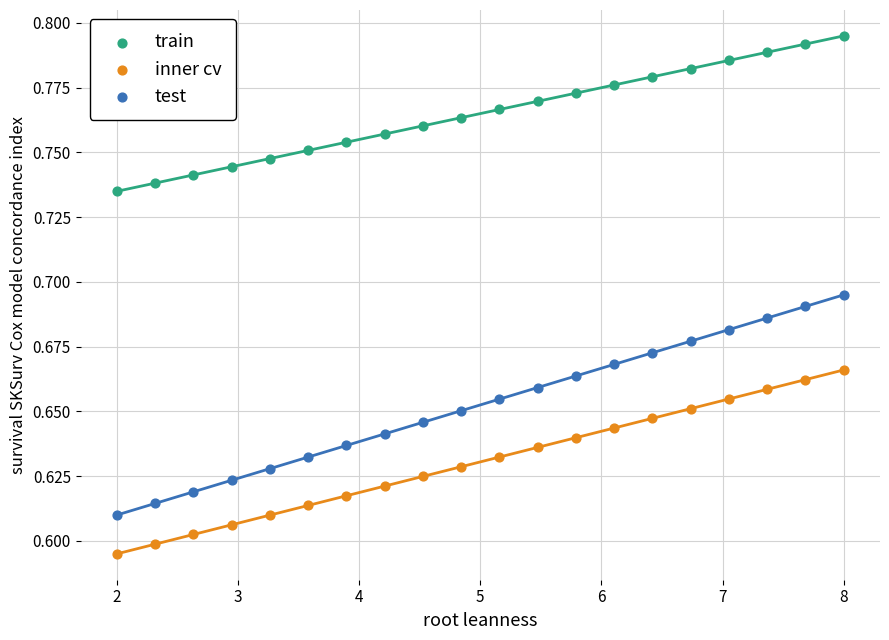

Which series contains the lowest Y value?

inner cv